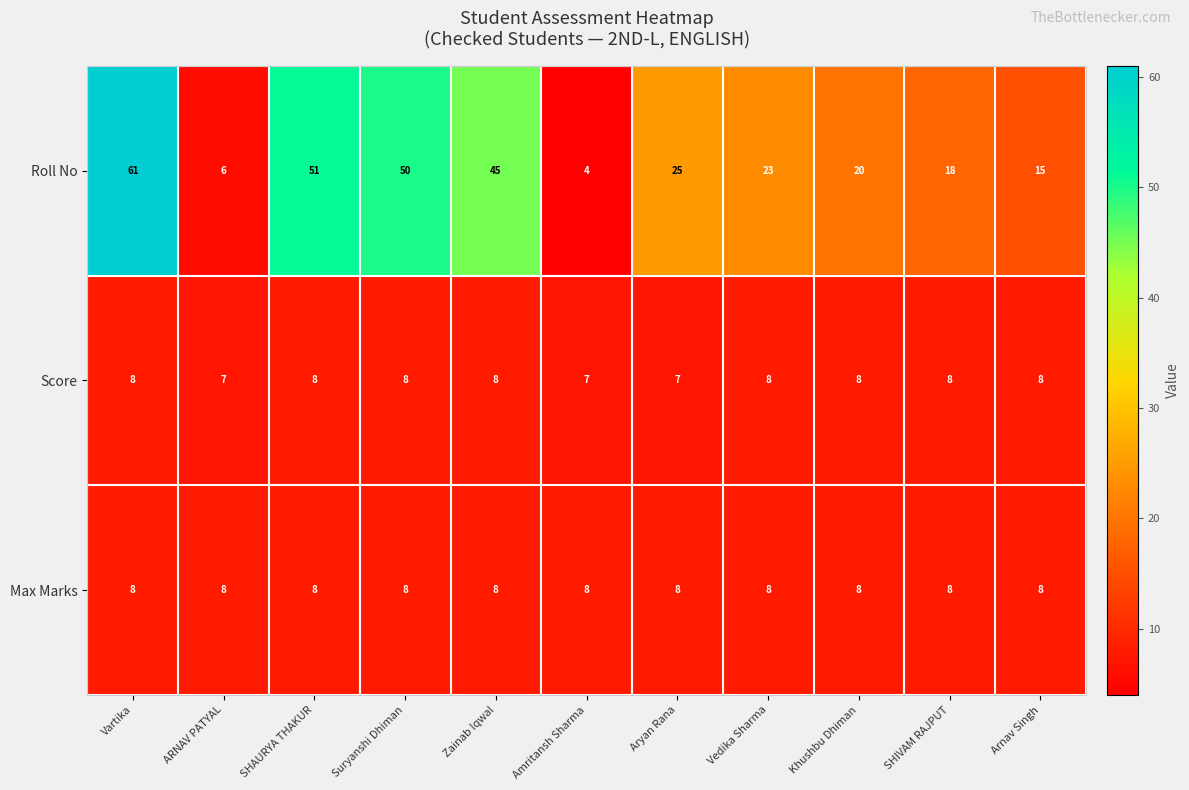

What is the difference between the second highest and minimum values in the Roll No series?

47